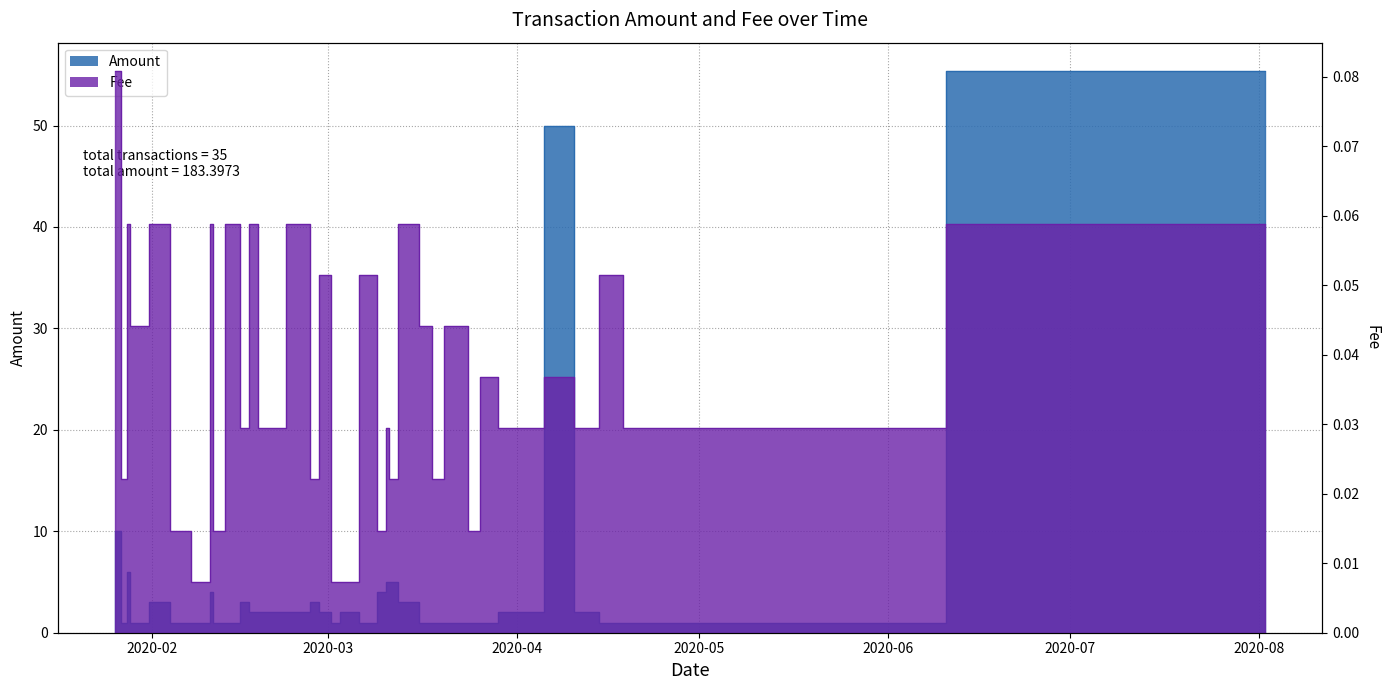

True or false: Amount and Fee intersect in this chart.

False